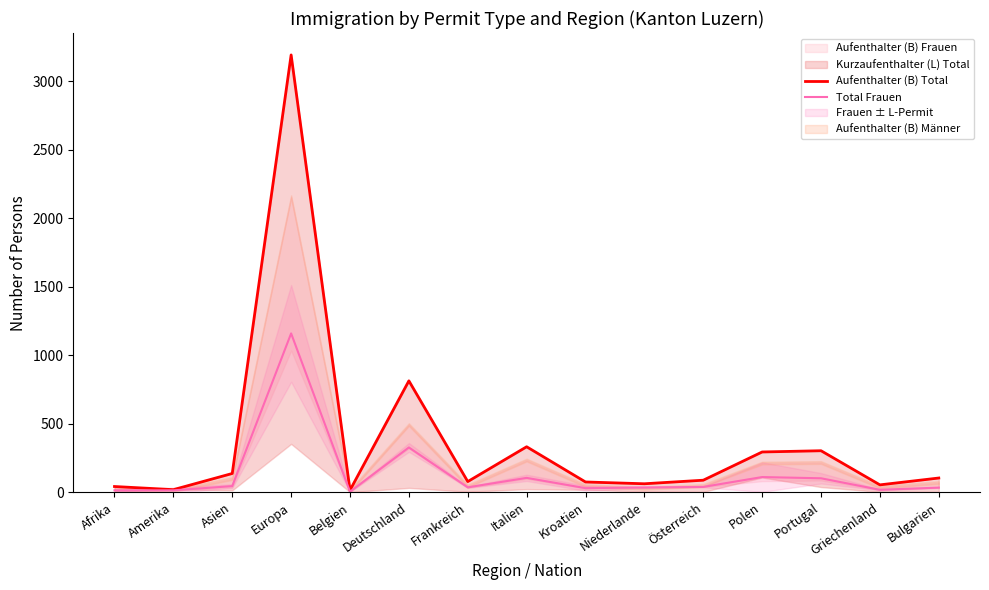

The value of Total Frauen at Asien is 77. True or false?

False